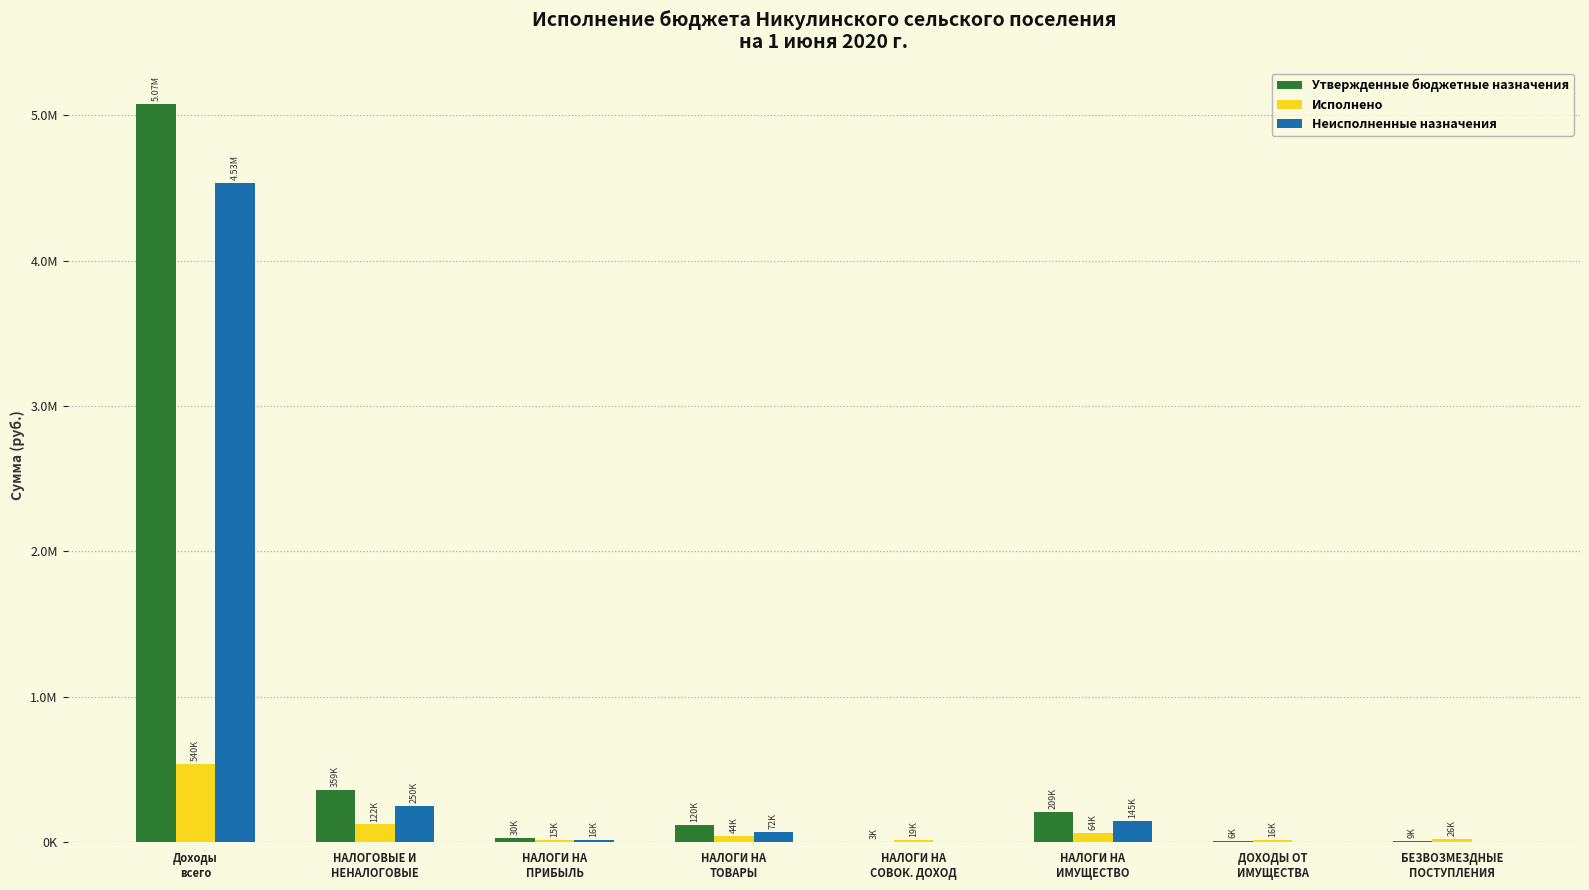

Which series has the widest spread of values?

Утвержденные бюджетные назначения